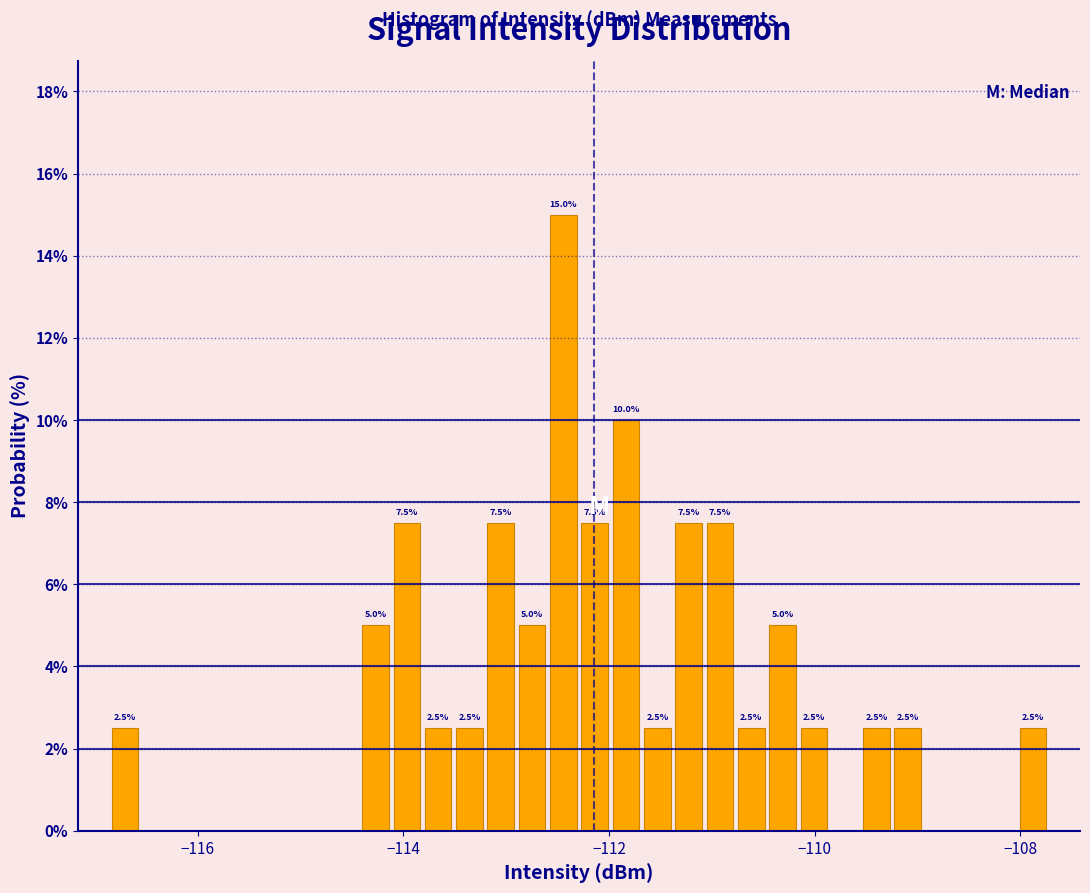

Around what value on the x-axis is the tallest bar? Give the approximate position of its centre, as read against the axis.

-112.4